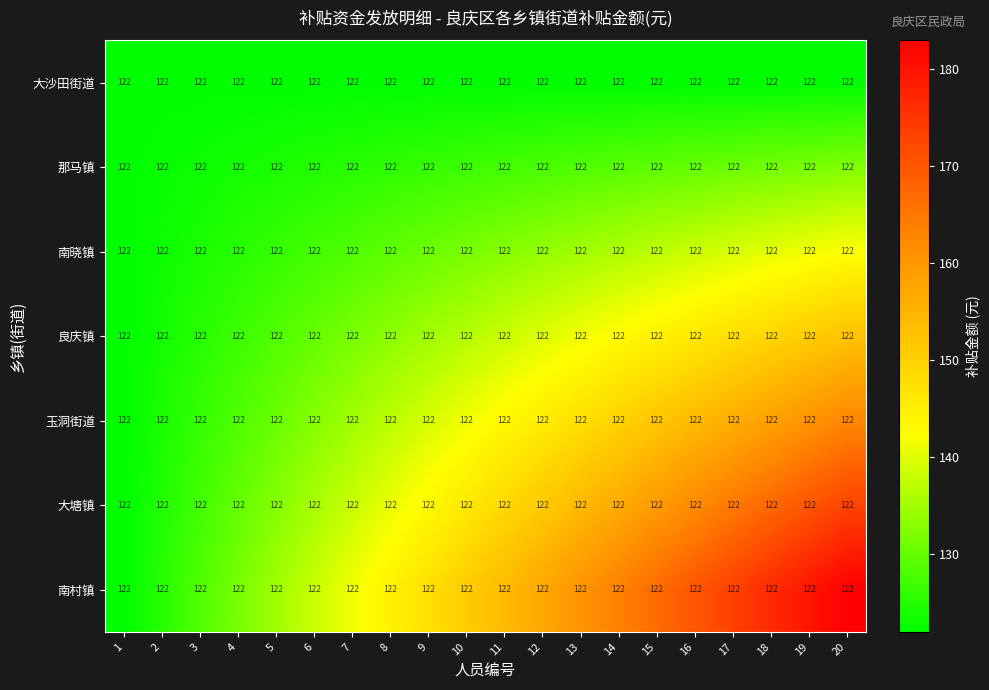

Reading left to right, list all the values displayed in this chart.

大沙田街道: 1=122.0	2=122.0	3=122.0	4=122.0	5=122.0	6=122.0	7=122.0	8=122.0	9=122.0	10=122.0	11=122.0	12=122.0	13=122.0	14=122.0	15=122.0	16=122.0	17=122.0	18=122.0	19=122.0	20=122.0
那马镇: 1=122.0	2=122.0	3=122.0	4=122.0	5=122.0	6=122.0	7=122.0	8=122.0	9=122.0	10=122.0	11=122.0	12=122.0	13=122.0	14=122.0	15=122.0	16=122.0	17=122.0	18=122.0	19=122.0	20=122.0
南晓镇: 1=122.0	2=122.0	3=122.0	4=122.0	5=122.0	6=122.0	7=122.0	8=122.0	9=122.0	10=122.0	11=122.0	12=122.0	13=122.0	14=122.0	15=122.0	16=122.0	17=122.0	18=122.0	19=122.0	20=122.0
良庆镇: 1=122.0	2=122.0	3=122.0	4=122.0	5=122.0	6=122.0	7=122.0	8=122.0	9=122.0	10=122.0	11=122.0	12=122.0	13=122.0	14=122.0	15=122.0	16=122.0	17=122.0	18=122.0	19=122.0	20=122.0
玉洞街道: 1=122.0	2=122.0	3=122.0	4=122.0	5=122.0	6=122.0	7=122.0	8=122.0	9=122.0	10=122.0	11=122.0	12=122.0	13=122.0	14=122.0	15=122.0	16=122.0	17=122.0	18=122.0	19=122.0	20=122.0
大塘镇: 1=122.0	2=122.0	3=122.0	4=122.0	5=122.0	6=122.0	7=122.0	8=122.0	9=122.0	10=122.0	11=122.0	12=122.0	13=122.0	14=122.0	15=122.0	16=122.0	17=122.0	18=122.0	19=122.0	20=122.0
南村镇: 1=122.0	2=122.0	3=122.0	4=122.0	5=122.0	6=122.0	7=122.0	8=122.0	9=122.0	10=122.0	11=122.0	12=122.0	13=122.0	14=122.0	15=122.0	16=122.0	17=122.0	18=122.0	19=122.0	20=122.0